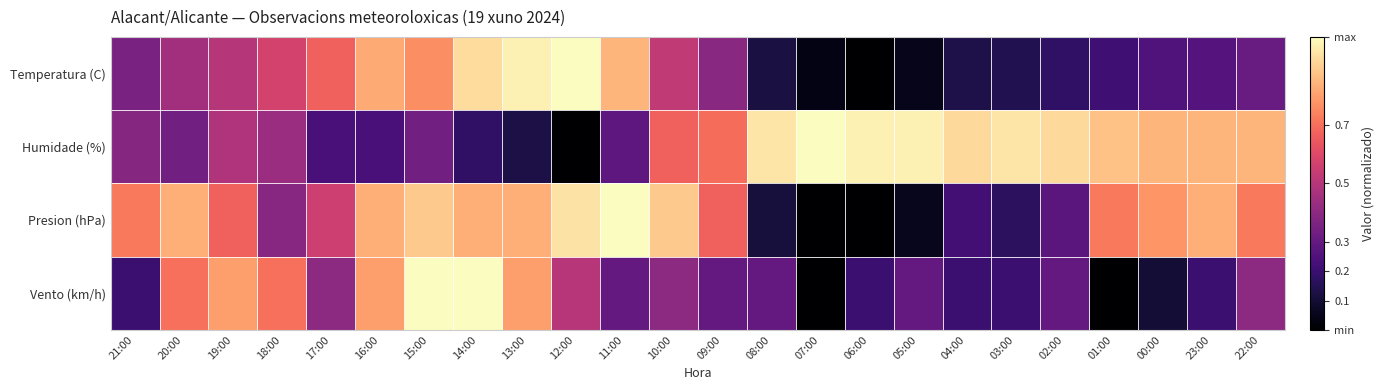

What is the spread (max minus min) of values at 03:00?

0.8